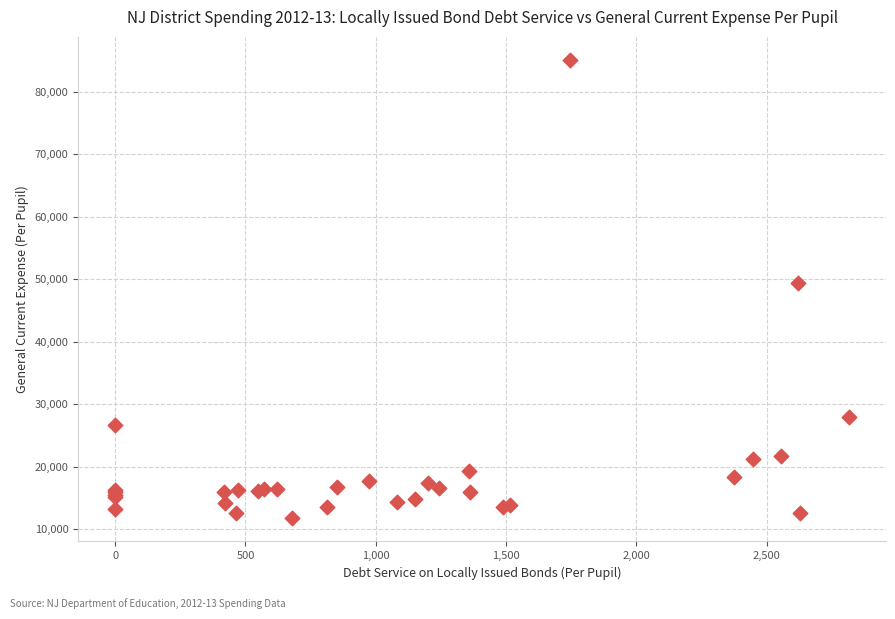

What Y value in the scatter plot is closest to 48424?

49471.1